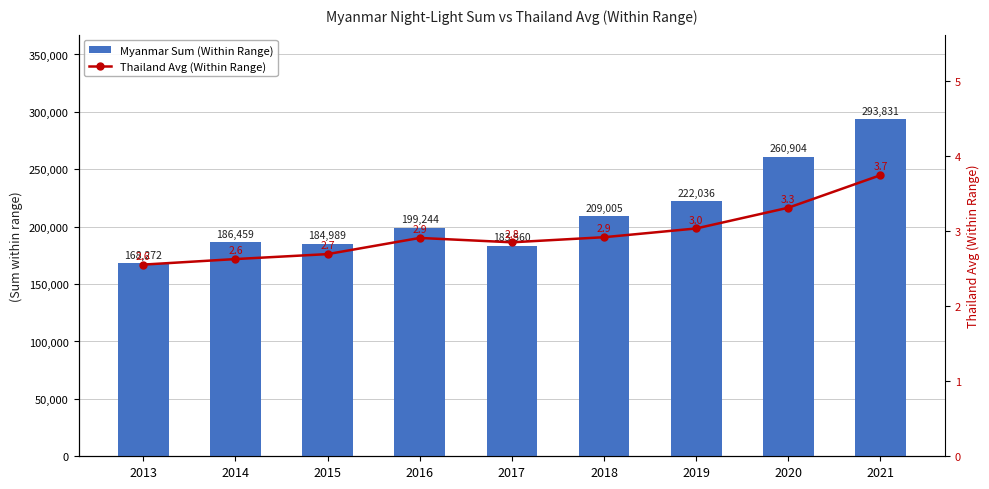

Is the value of Myanmar Sum (Within Range) at 2016 greater than the value of Thailand Avg (Within Range) at 2020?

Yes